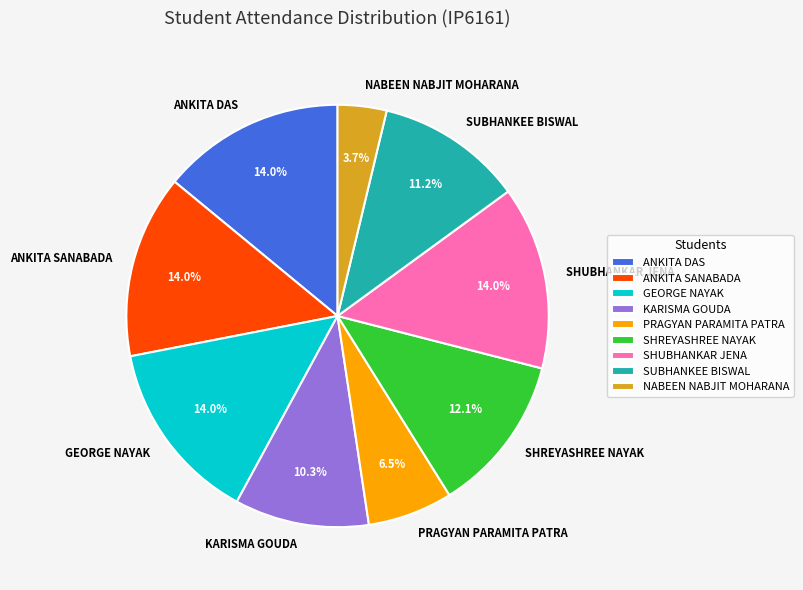

To the nearest percent, what percentage of the pie is NABEEN NABJIT MOHARANA?

4%